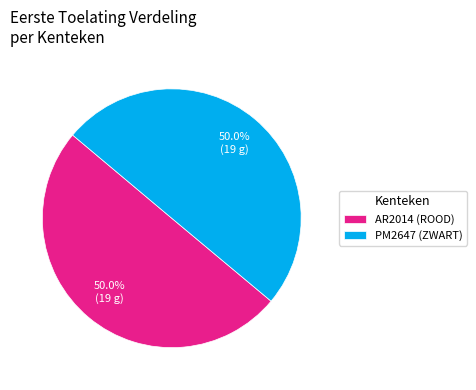

How many segments does this pie chart have?

2